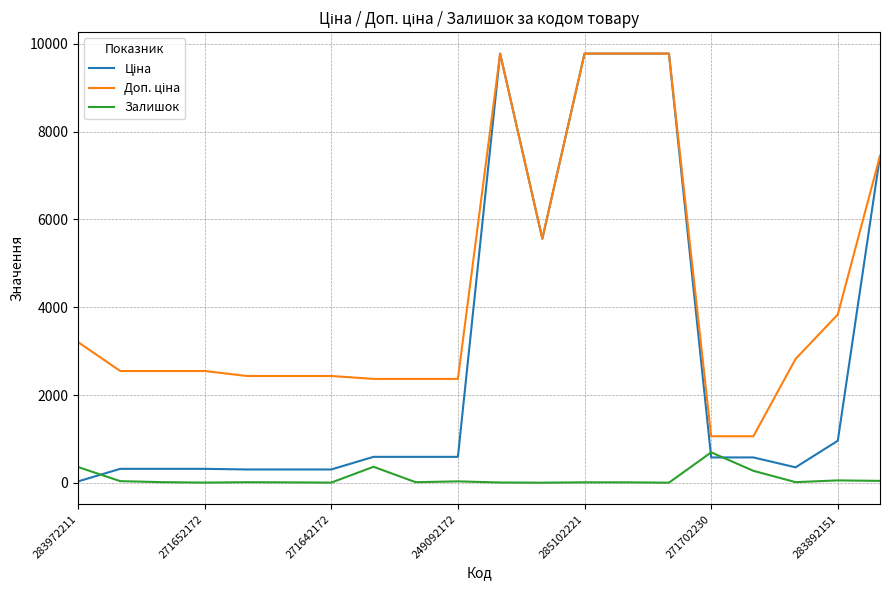

What is the greatest value displayed?

9775.5